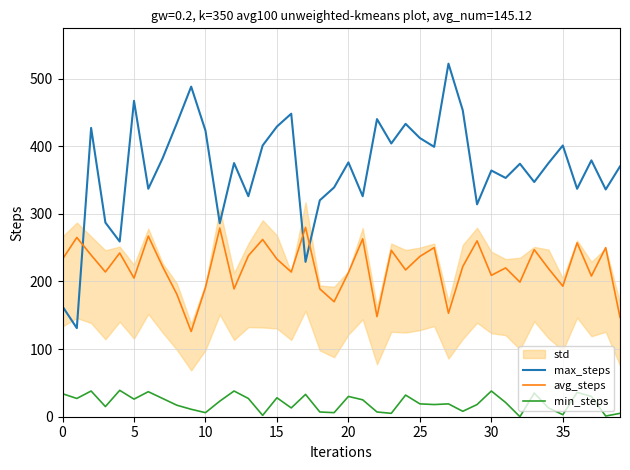

True or false: max_steps and min_steps cross at least once.

False